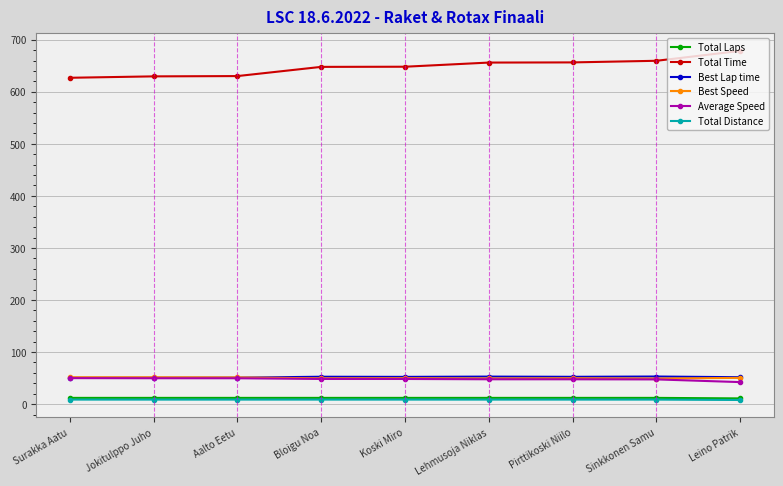

At how many categories does at least one series exceed 417?

9